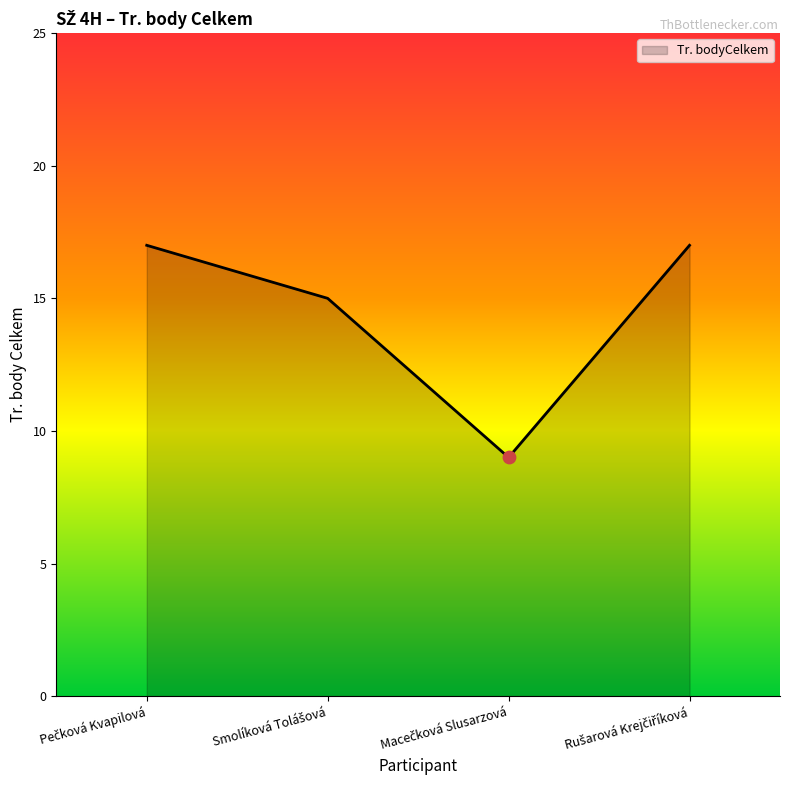

What is the smallest value displayed?

9